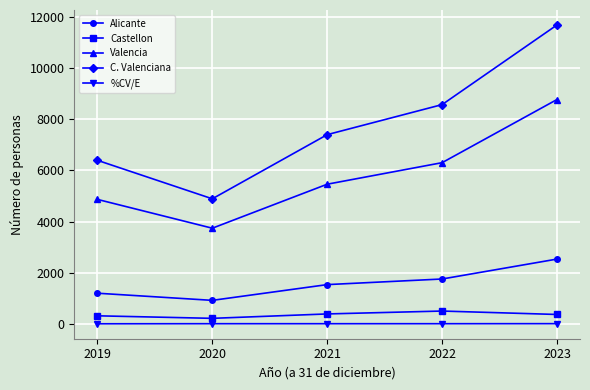

At which category does Castellon reach its first local valley?

2020